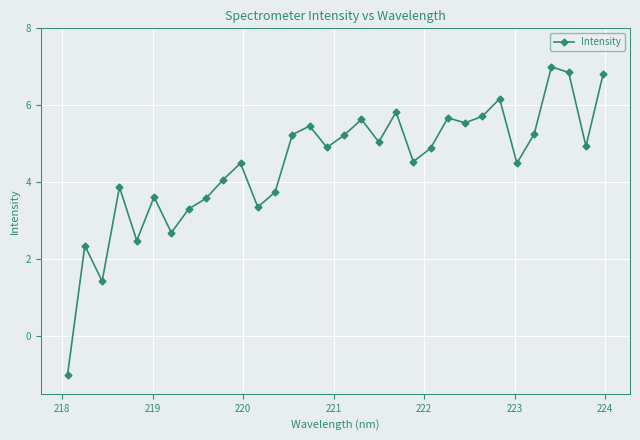

How many points are lower than both their immediate neighbors (excluding endpoints)?

10